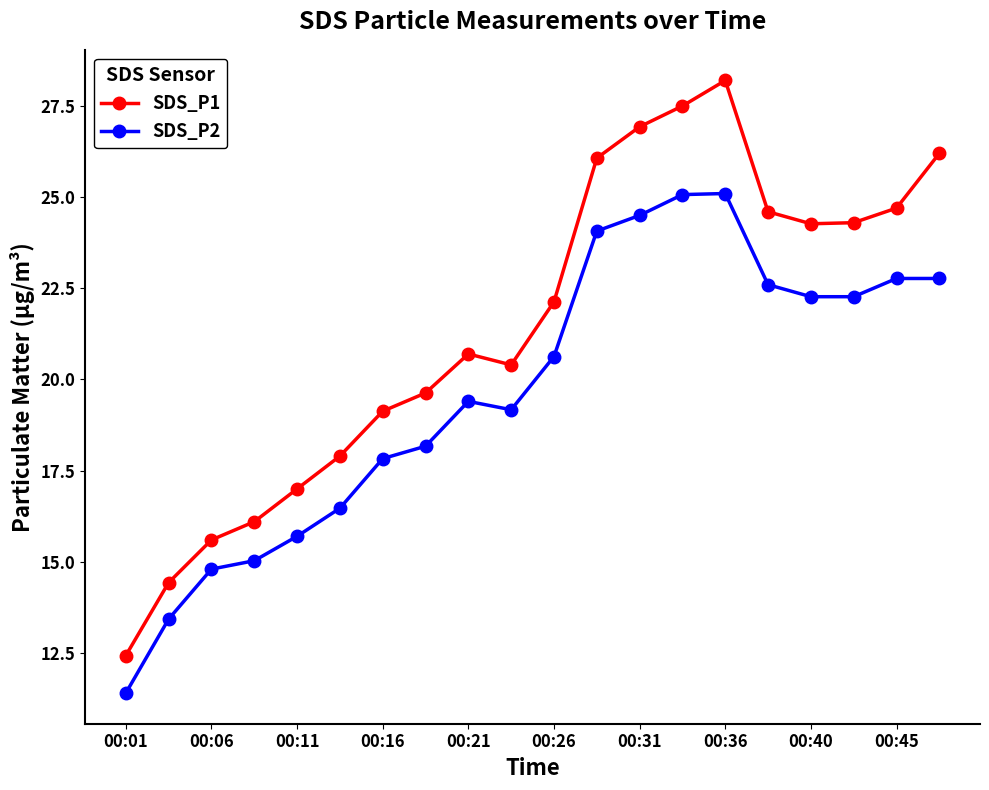

What is the average value of the SDS_P2 series?

19.7